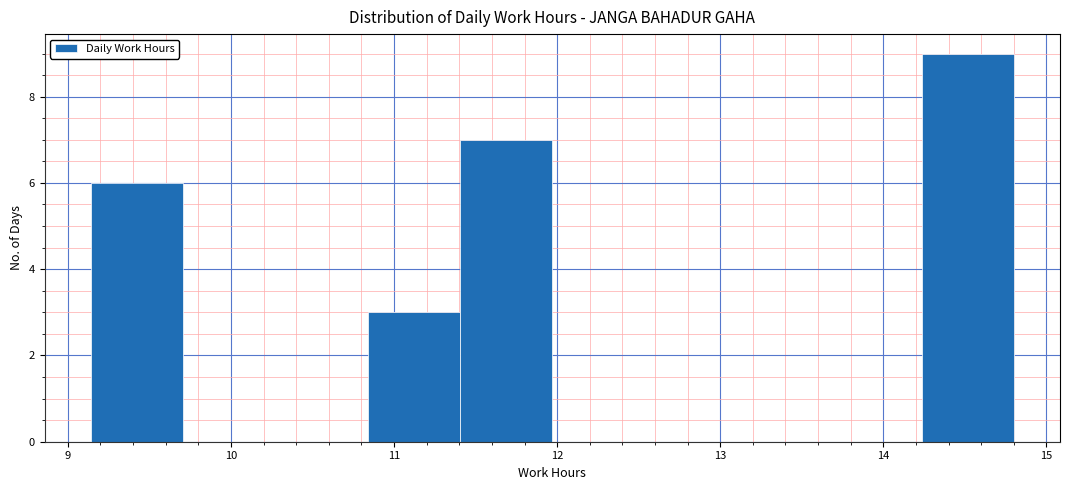

Over which range of the x-axis is the bar tallest?

14.2 to 14.8